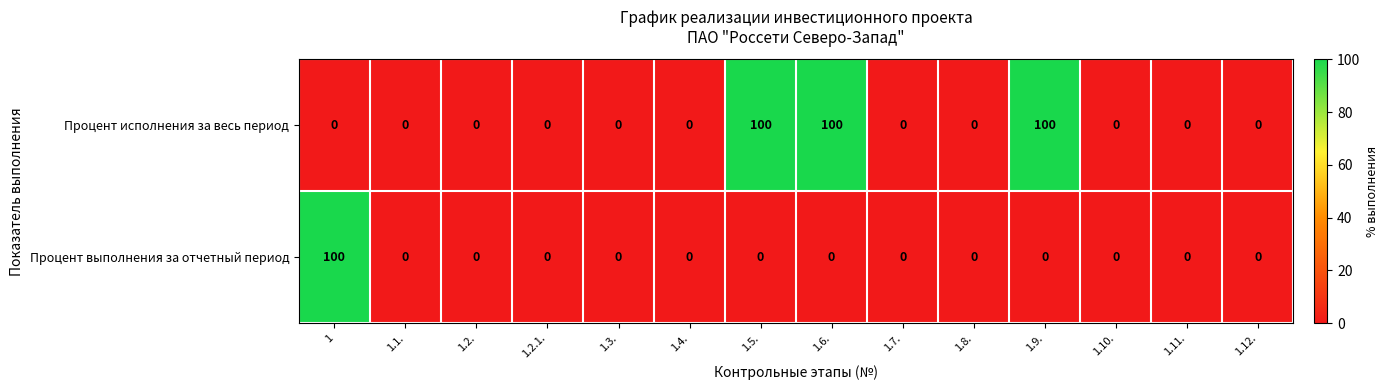

Reading left to right, extract all data points from this chart.

Процент исполнения за весь период: 0	0	0	0	0	0	100	100	0	0	100	0	0	0
Процент выполнения за отчетный период: 100	0	0	0	0	0	0	0	0	0	0	0	0	0